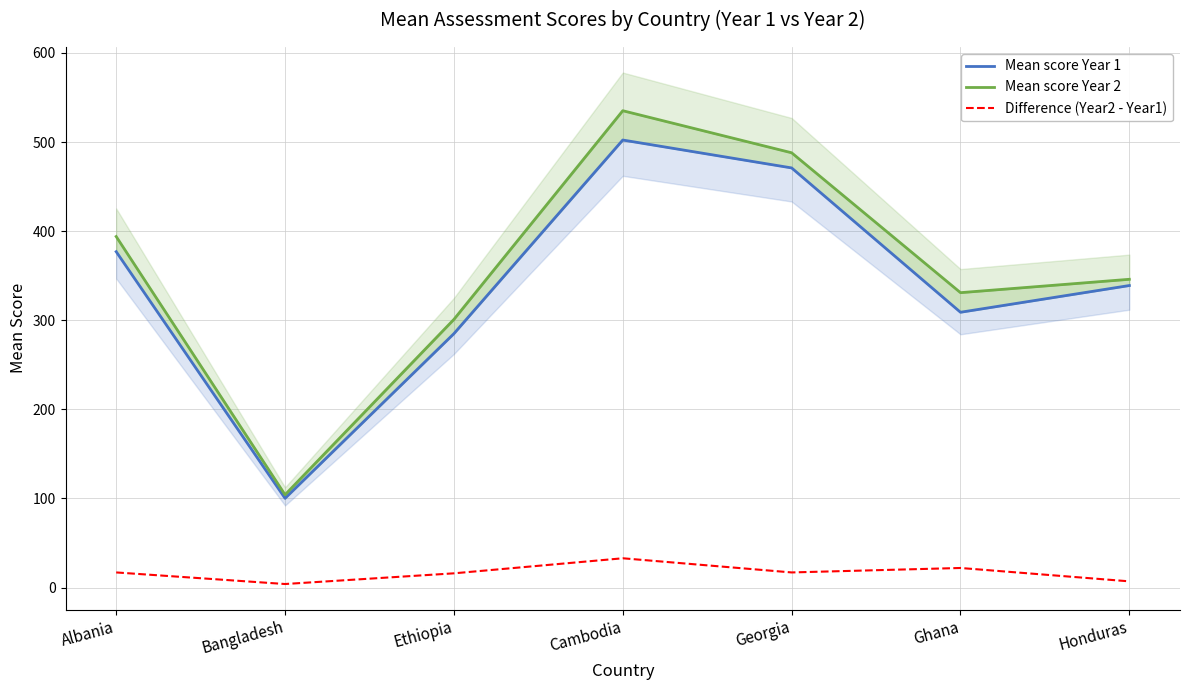

Reading left to right, transcribe all the data shown in this chart.

Mean score Year 1: 377.0	100.2	285.0	502.3	471.0	309.0	339.0
Mean score Year 2: 394.0	104.2	301.0	535.2	488.0	331.0	346.0
Difference (Year2 - Year1): 17.0	4.0	16.0	32.9	17.0	22.0	7.0